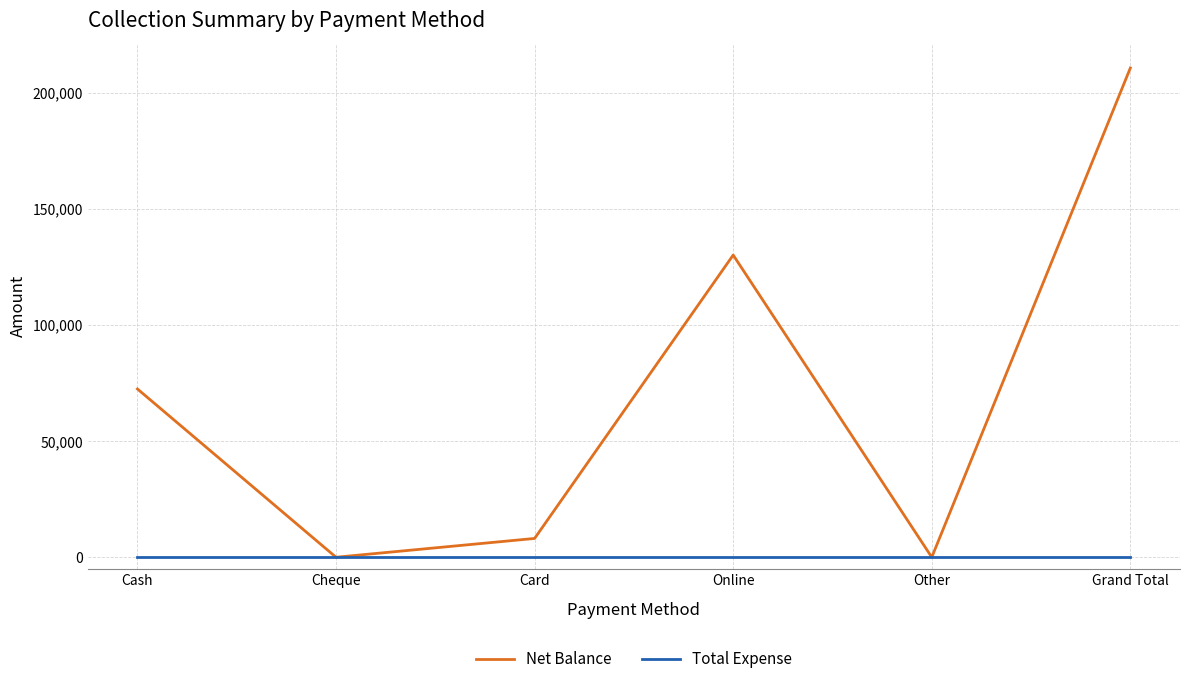

Between Card and Online, which series saw the biggest shift?

Net Balance